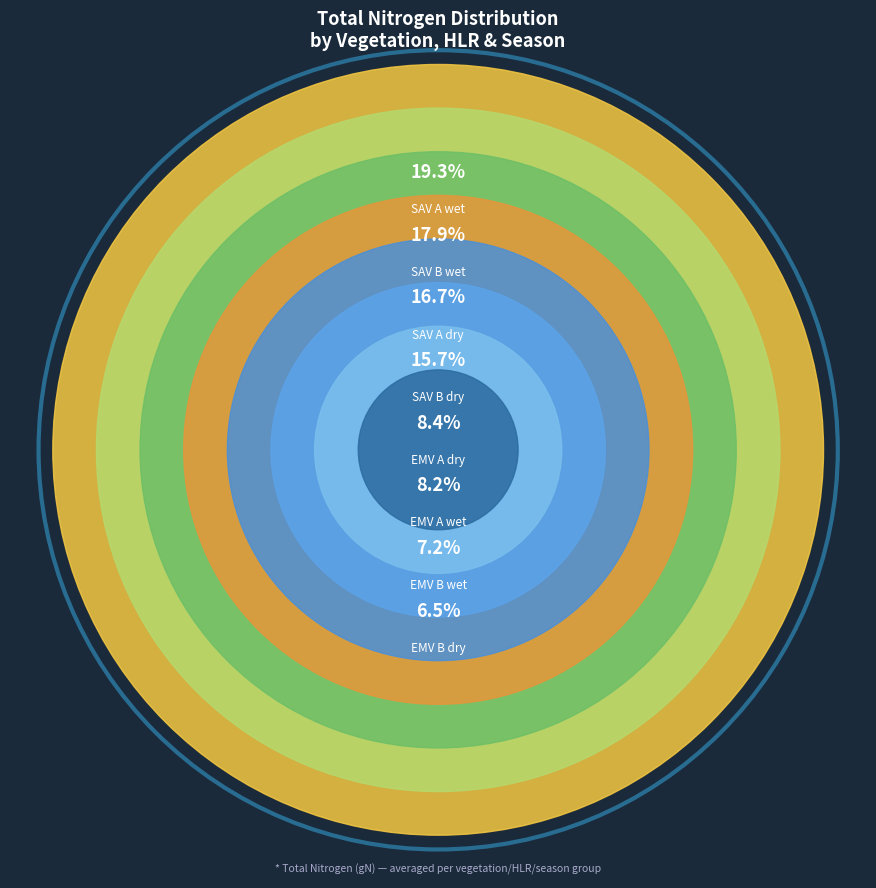

Count the number of slices in the pie.

8